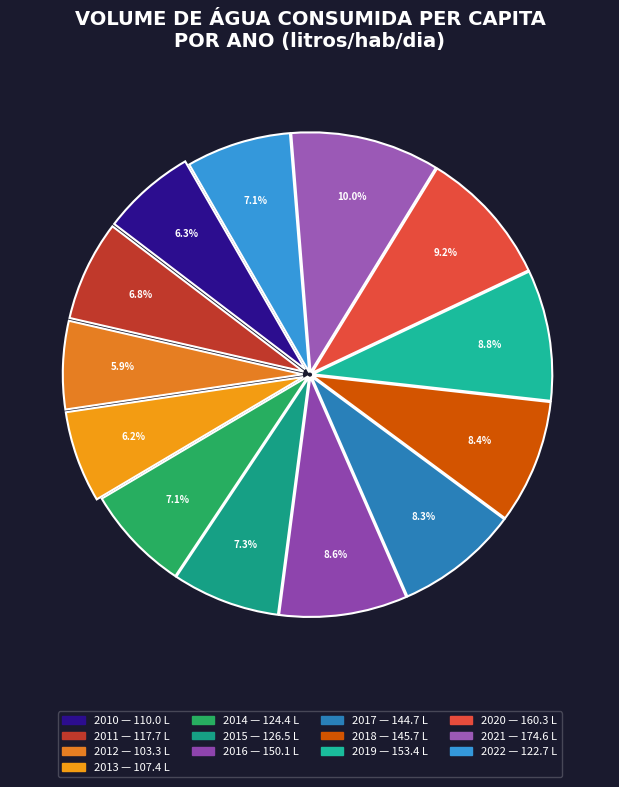

Does 2012 represent more than half of the total?

No